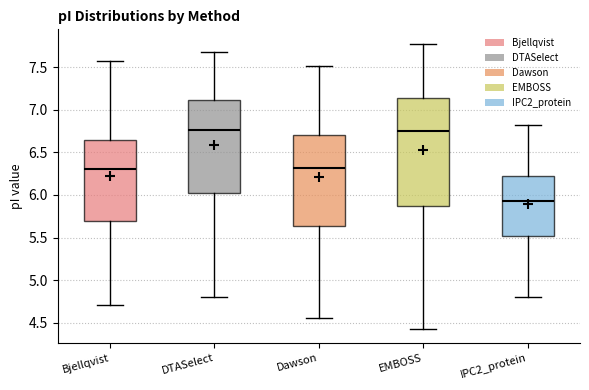

Reading left to right, transcribe this box plot: for each box, give where its median line is, the range the box spans, and where its two whiskers end, as read against the y-axis. The values are not printed on the chart, so give them approximately, as read against the axis.

Bjellqvist: median 6.30, box 5.70 to 6.65, whiskers 4.70 to 7.55
DTASelect: median 6.75, box 6.00 to 7.10, whiskers 4.80 to 7.65
Dawson: median 6.30, box 5.65 to 6.70, whiskers 4.55 to 7.50
EMBOSS: median 6.75, box 5.85 to 7.15, whiskers 4.45 to 7.80
IPC2_protein: median 5.95, box 5.50 to 6.20, whiskers 4.80 to 6.85